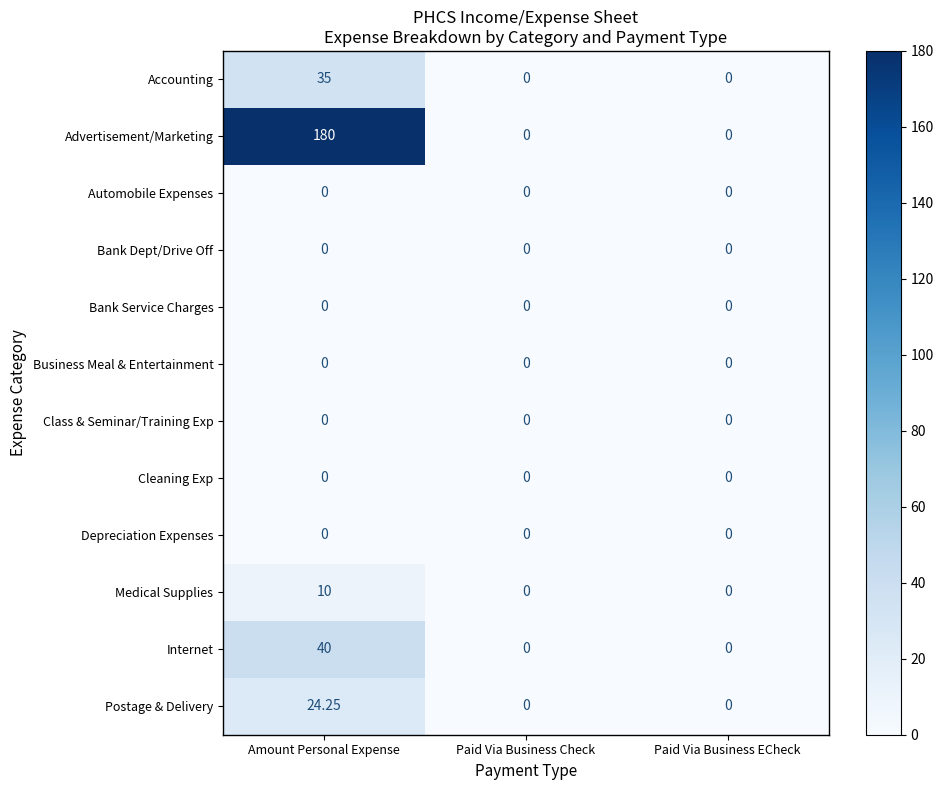

Which series has the largest total across all categories?

Advertisement/Marketing